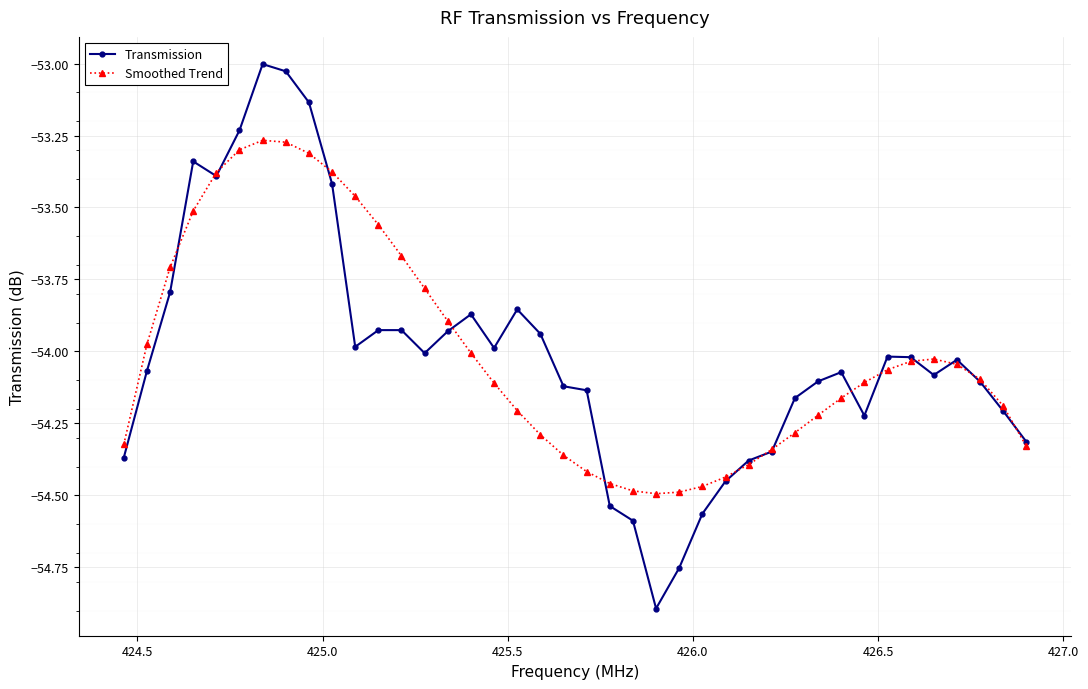

What is the minimum value shown in the chart?

-54.9